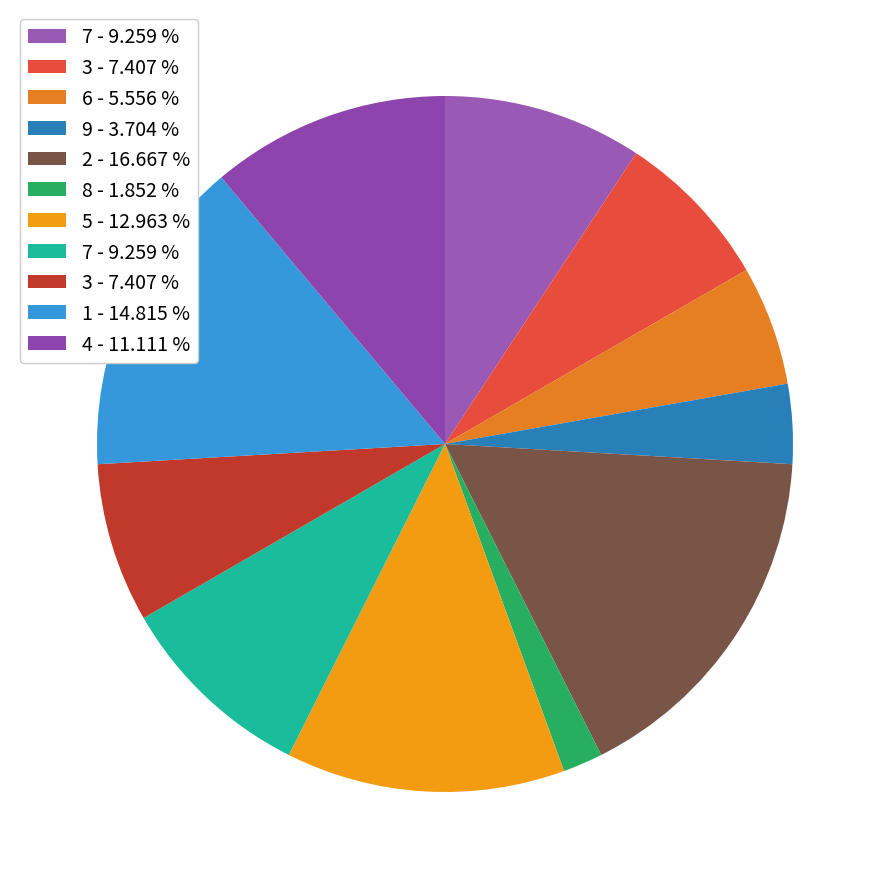

How many slices are in this pie chart?

11